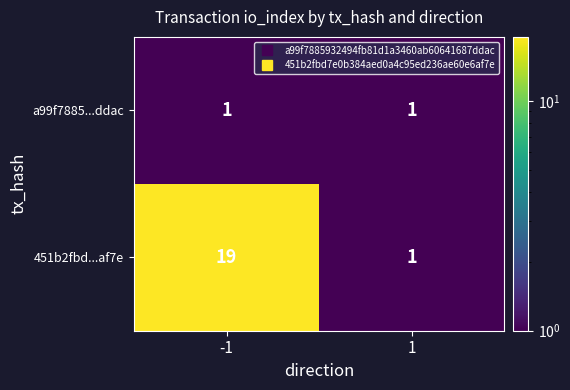

Rank the series by their maximum value, from highest to lowest.

451b2fbd...af7e, a99f7885...ddac